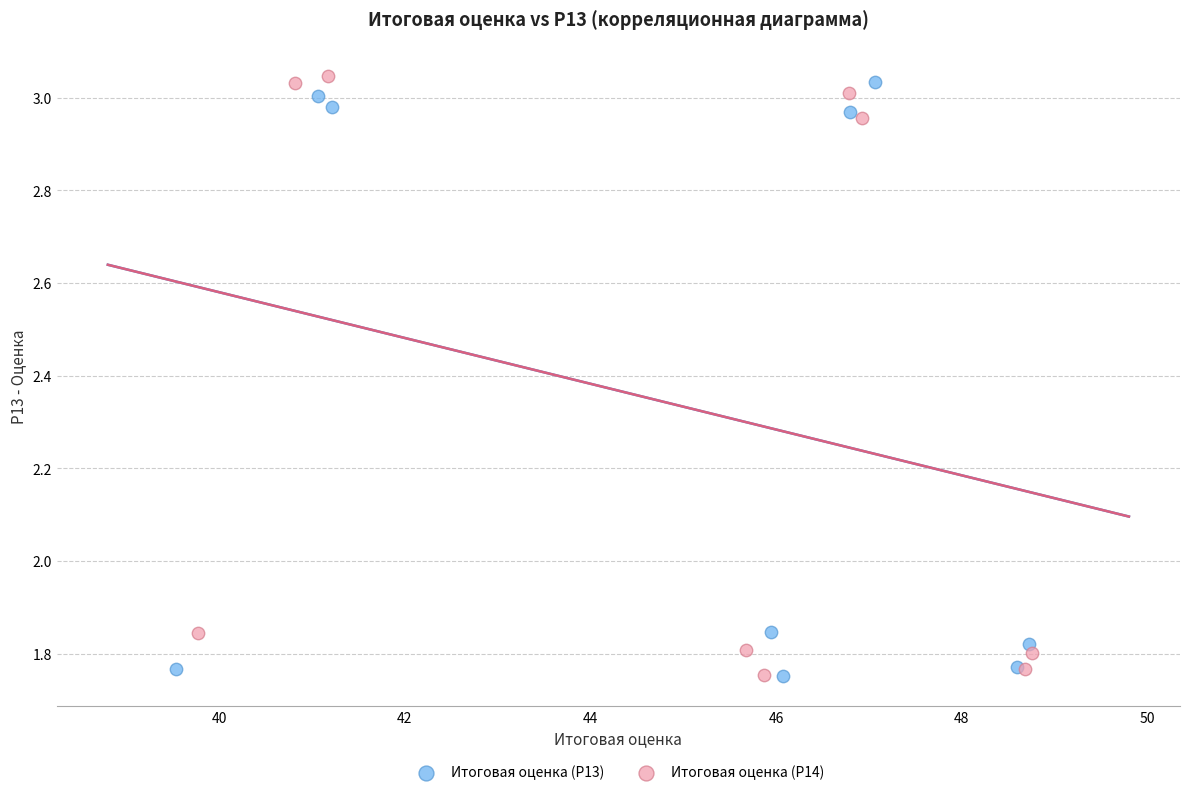

What are all the series names shown in the legend?

Итоговая оценка (Р13), Итоговая оценка (Р14)